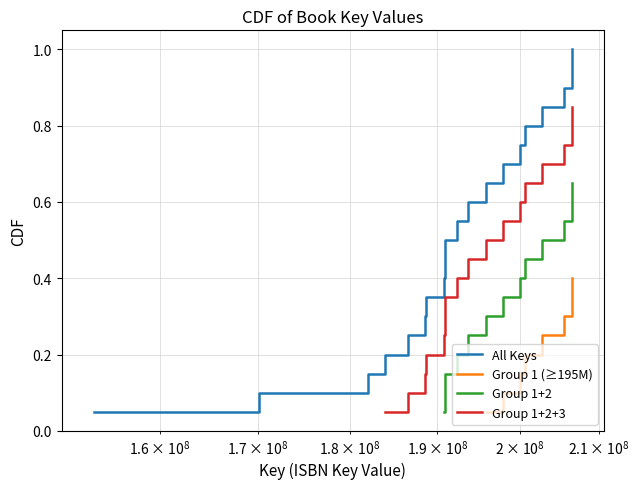

What is the highest value of the All Keys series?

1.0